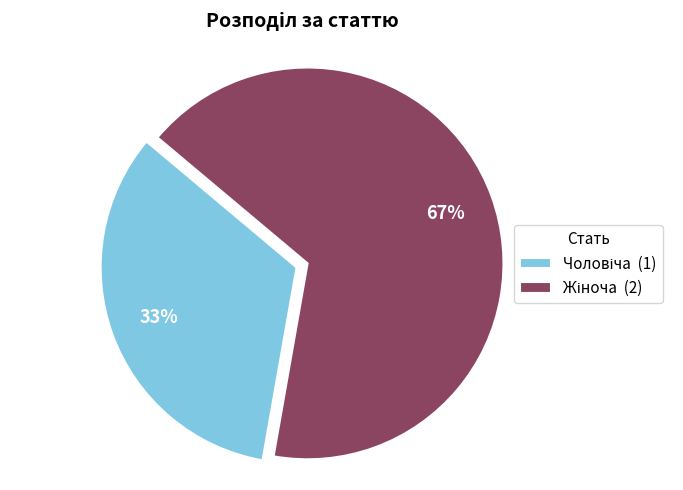

To the nearest percent, what is the average slice percentage?

50%